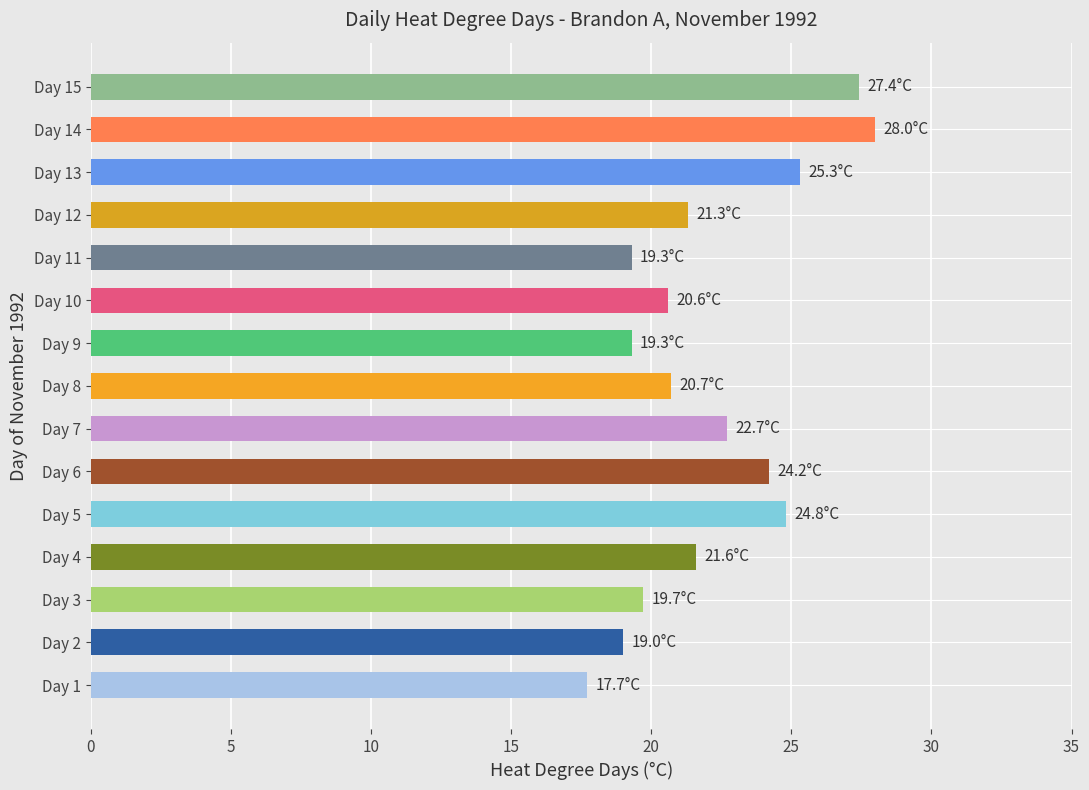

How many bars are there in total?

15